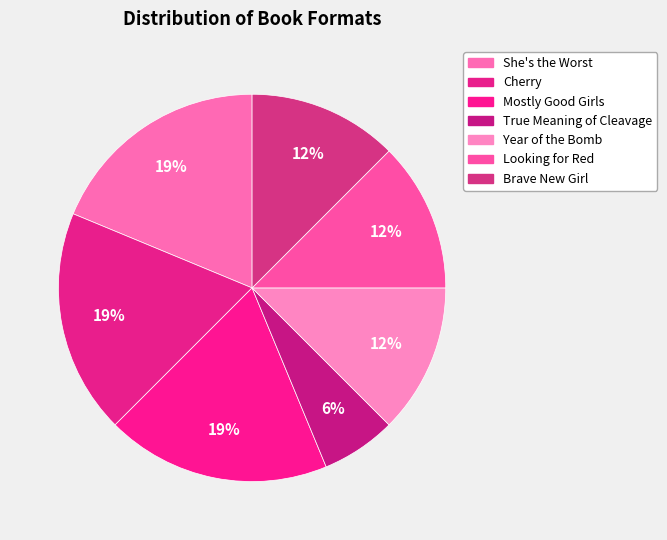

How many segments does this pie chart have?

7